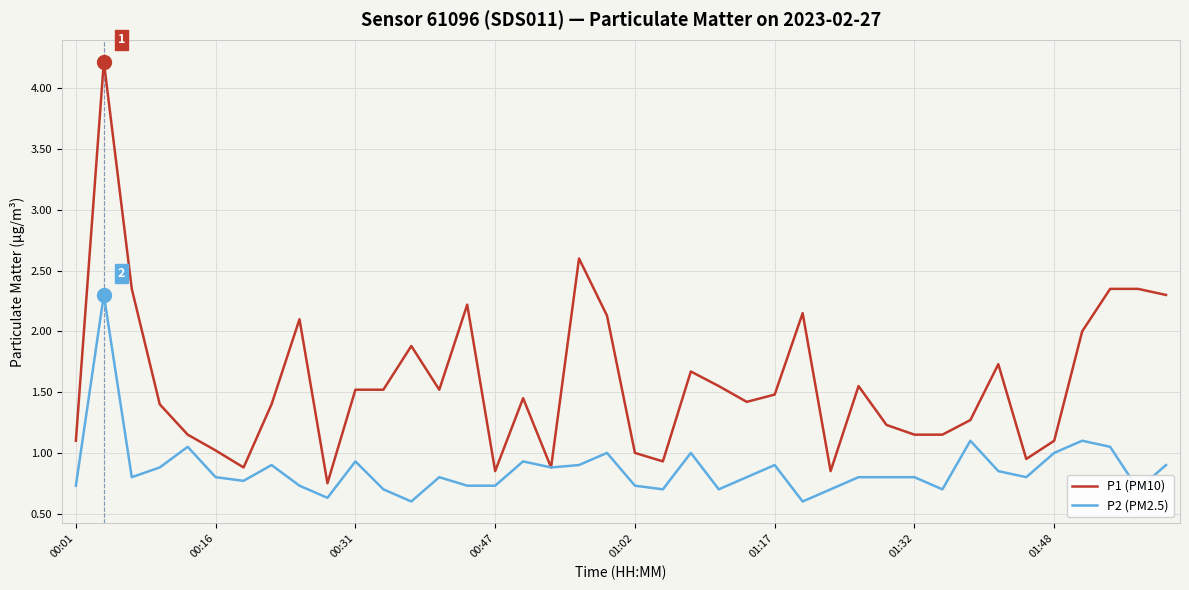

List the series in order of their peak value, lowest first.

P2 (PM2.5), P1 (PM10)